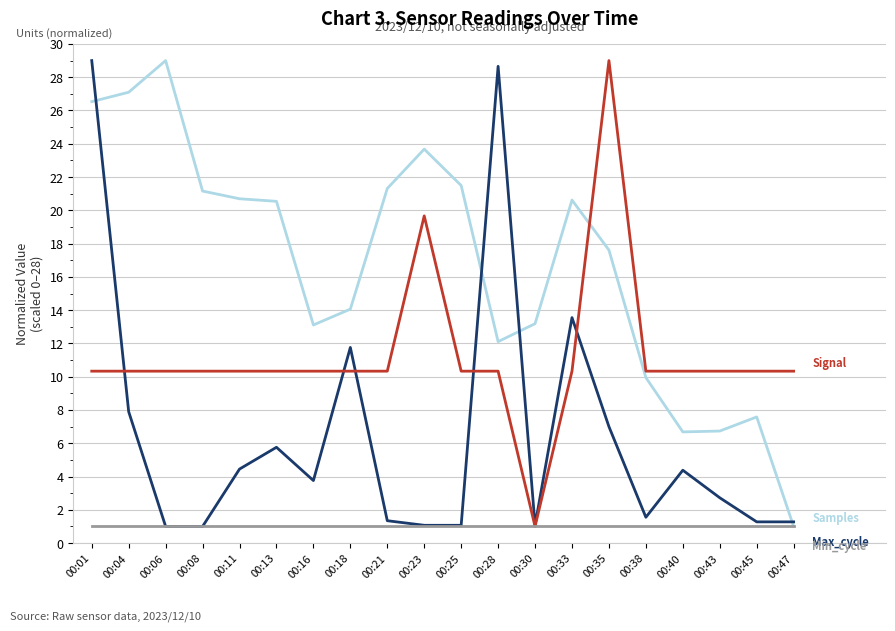

What is the difference between the highest and lowest values at 00:43?

9.3